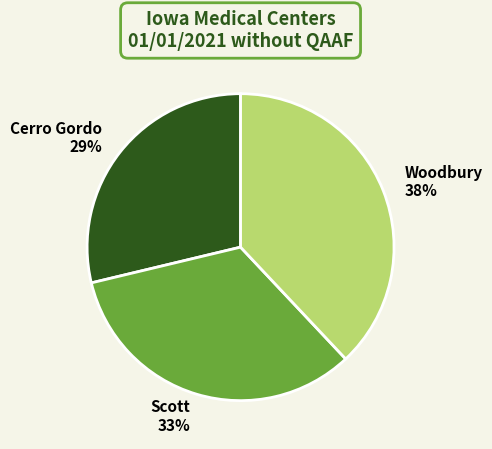

Is Scott the majority of the pie?

No